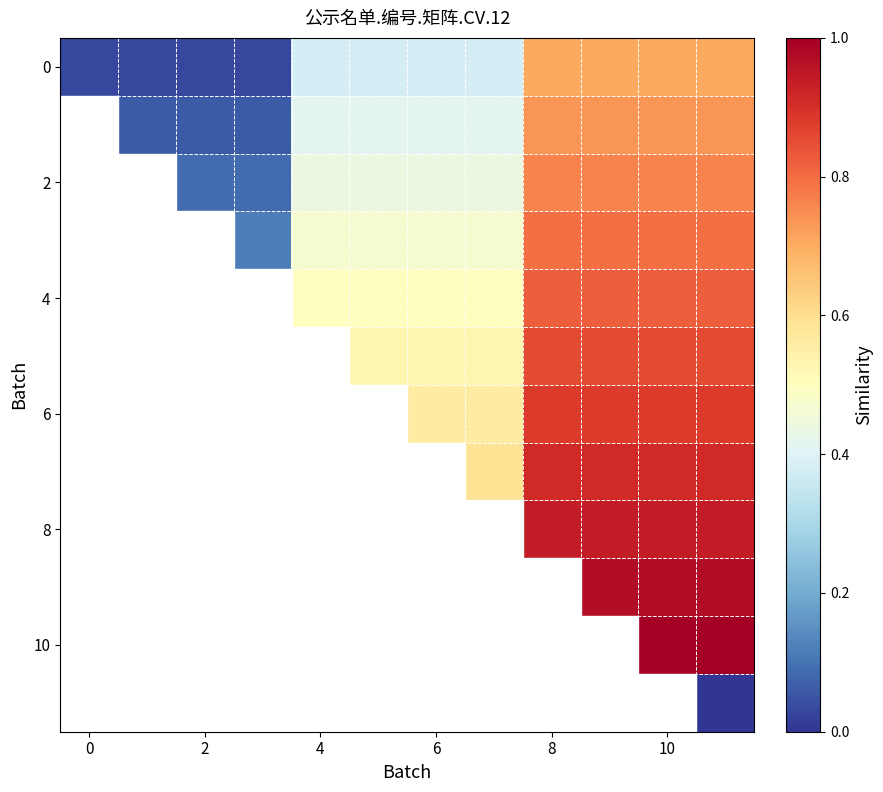

What is the greatest value displayed?

1.0